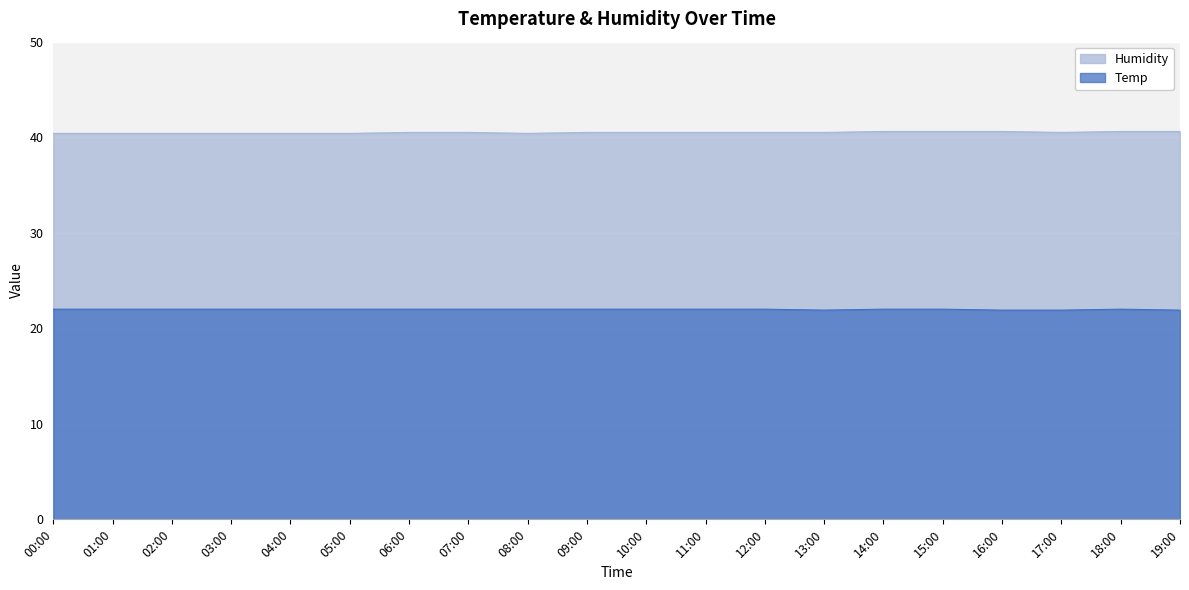

List the series in order of their overall mean, lowest first.

Temp, Humidity